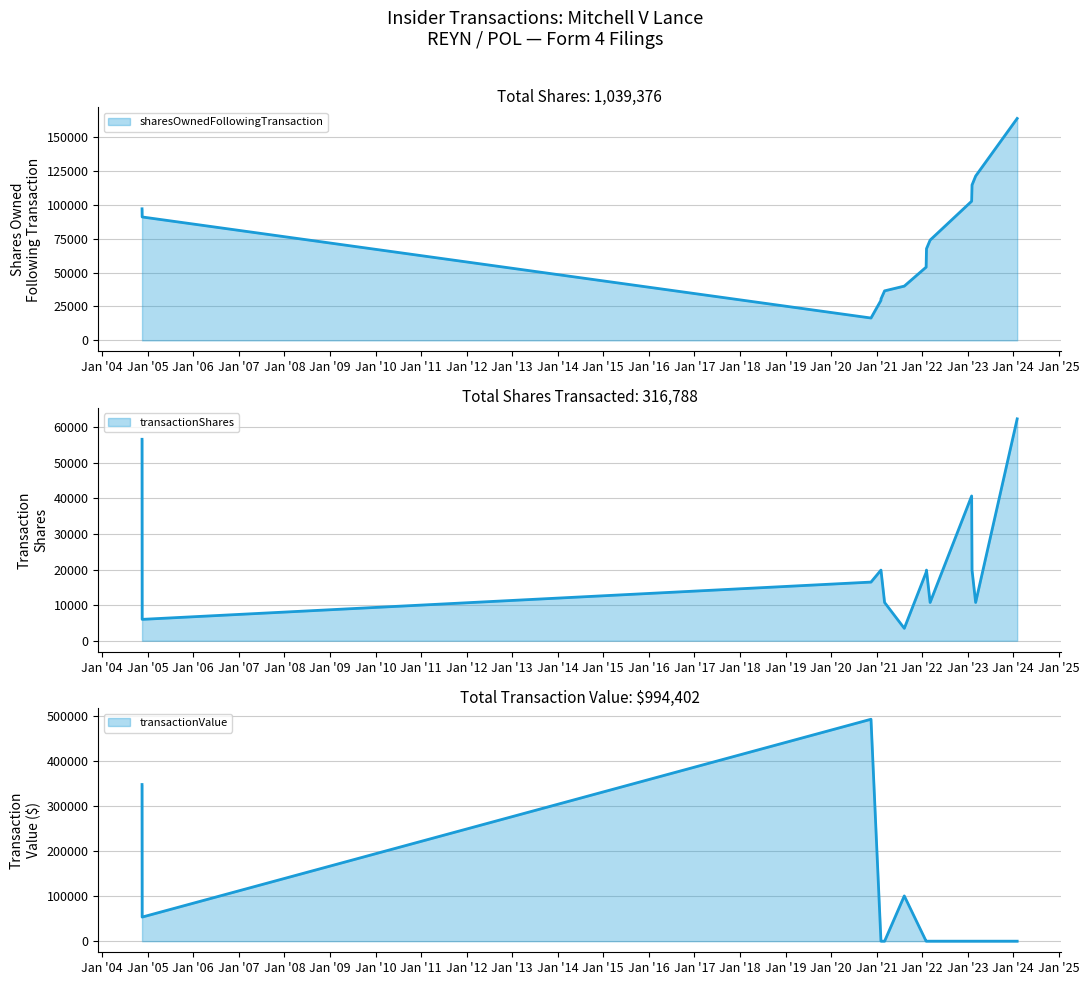

At 2022-02-04, list the series in order from largest to smallest.

sharesOwnedFollowingTransaction, transactionShares, transactionValue